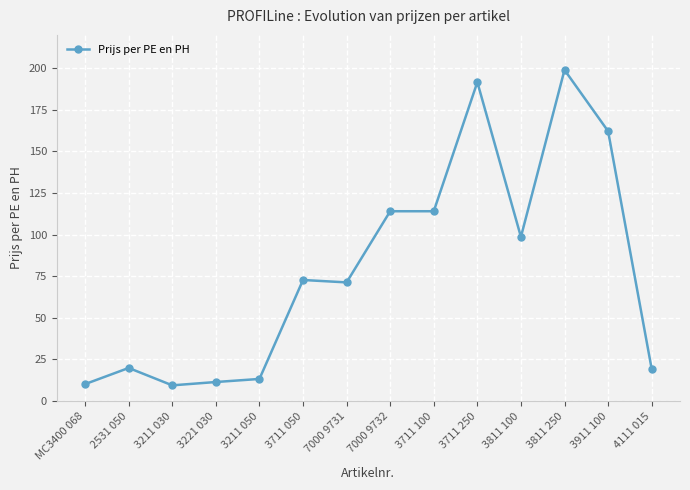

True or false: there are more than 2 points higher than both neighbors.

True